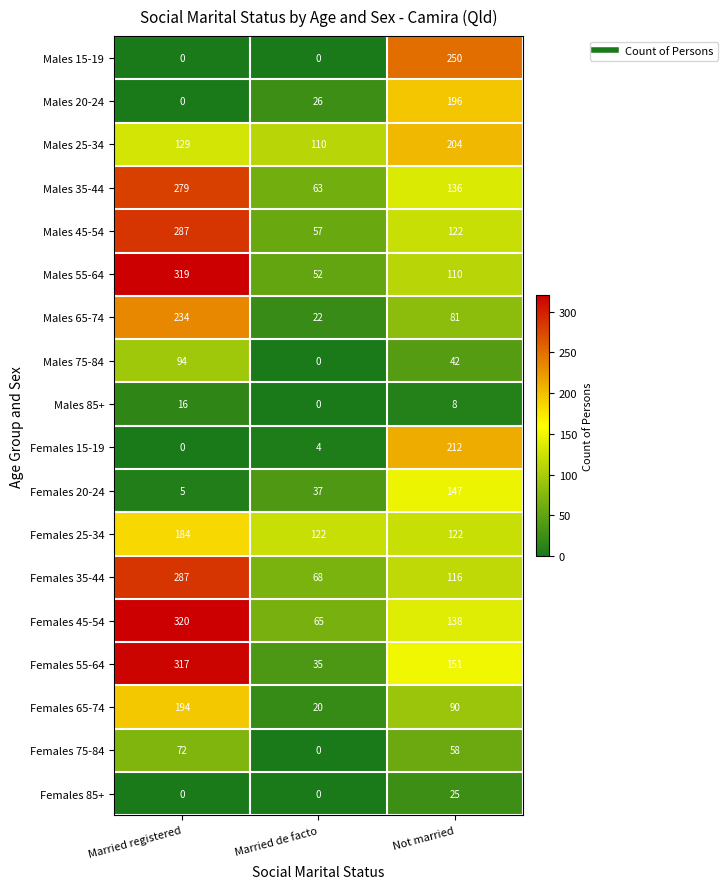

How many Males 55-64 values are between 52 and 319?

3